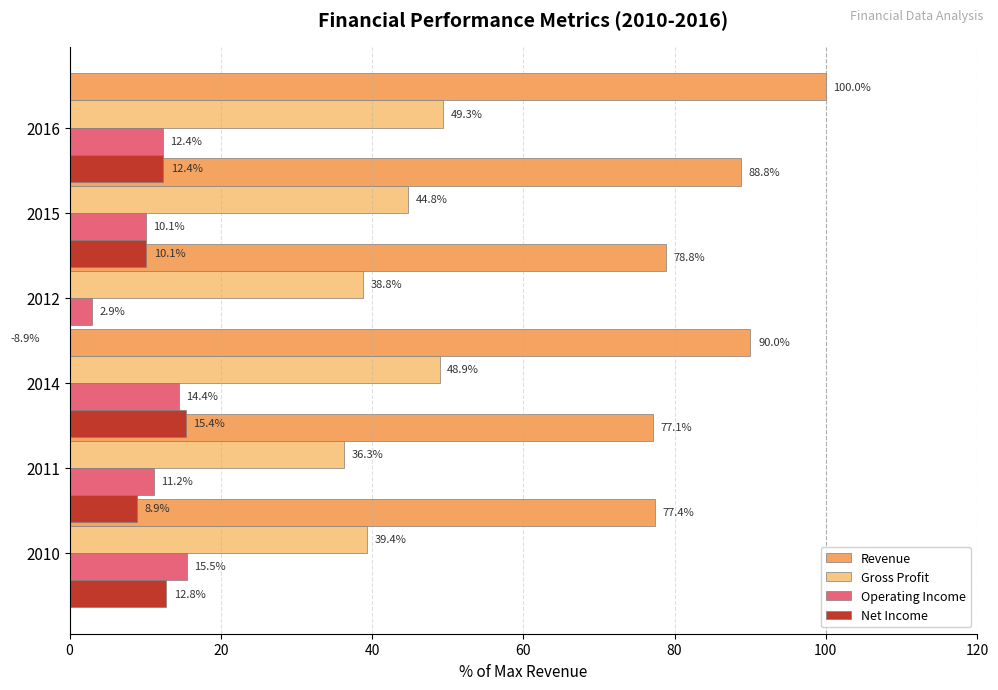

What is the total value across all series at 20?

133.4